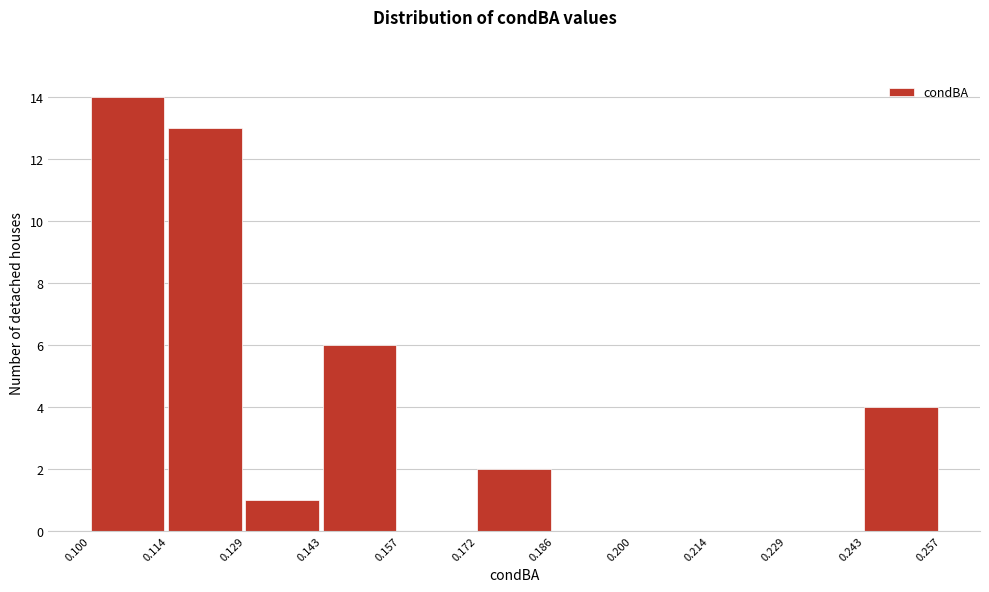

Reading left to right, transcribe this chart: for each bar, give the range it covers on the x-axis and its height. The values are not printed on the chart, so give them approximately, as read against the axis.

0.100 to 0.114: 14
0.114 to 0.129: 13
0.129 to 0.143: 1
0.143 to 0.157: 6
0.157 to 0.172: 0
0.172 to 0.186: 2
0.186 to 0.200: 0
0.200 to 0.214: 0
0.214 to 0.229: 0
0.229 to 0.243: 0
0.243 to 0.257: 4